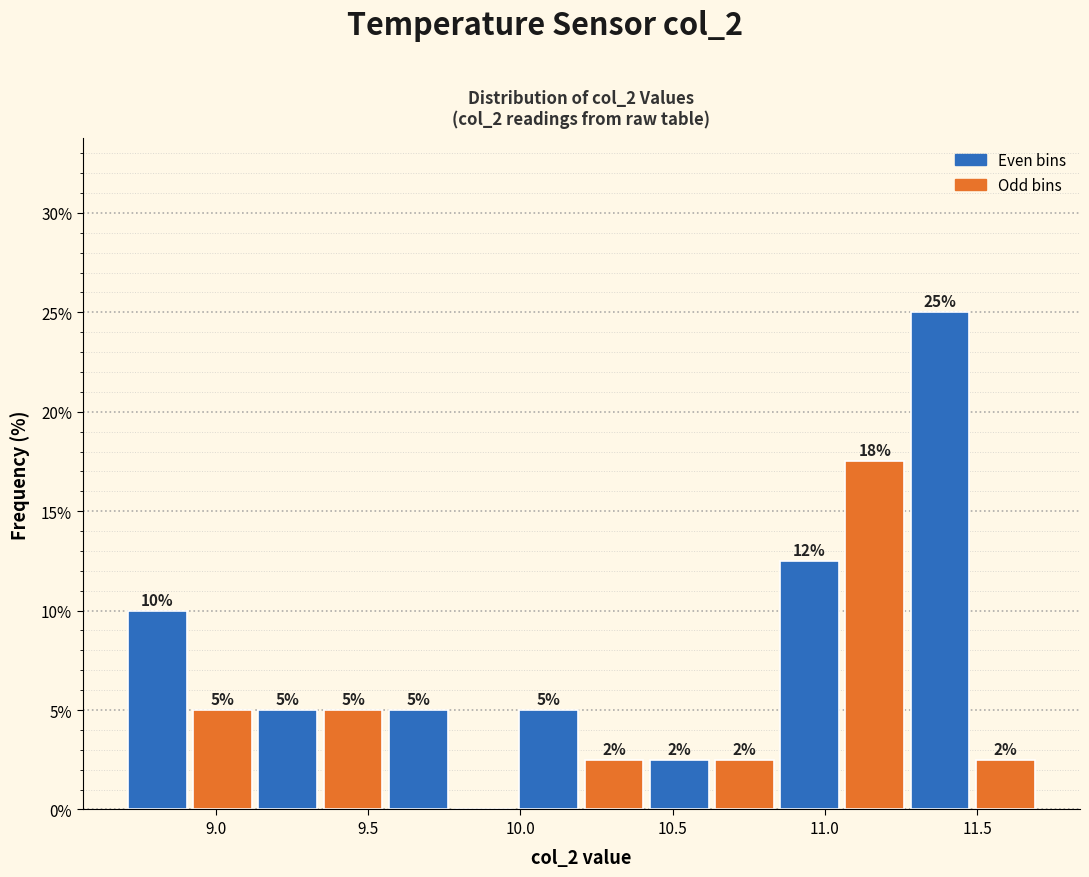

Over which range of the x-axis is the bar tallest?

11.25 to 11.50